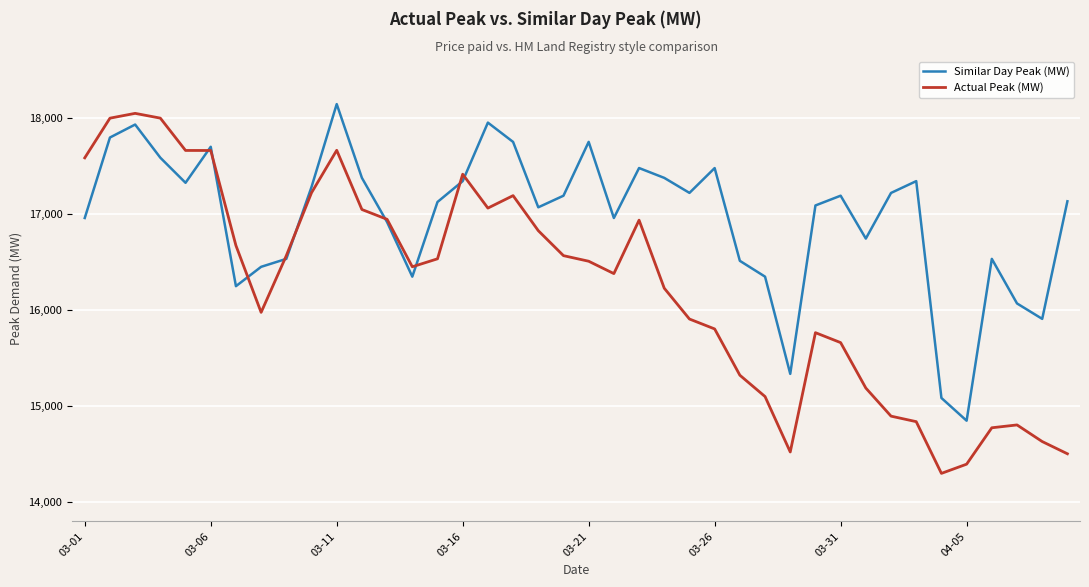

List the series in order of their overall mean, highest first.

Similar Day Peak (MW), Actual Peak (MW)